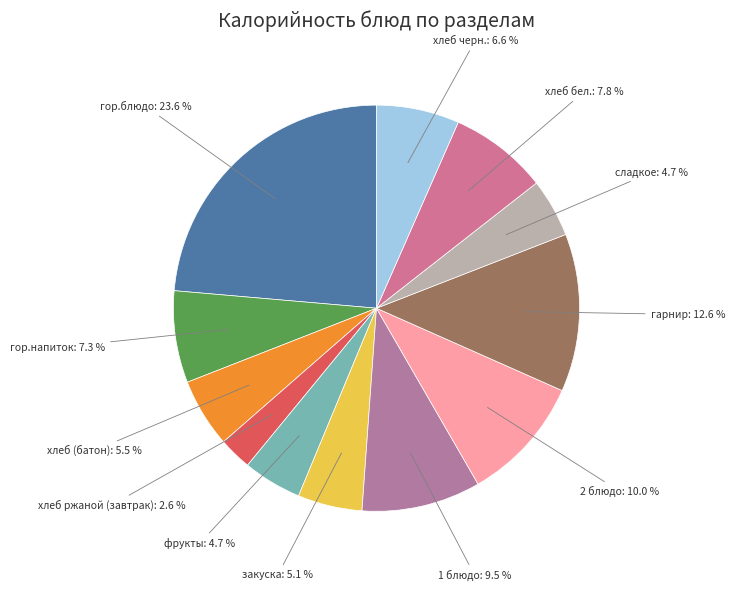

What percentage is NOT represented by хлеб черн.?

93.4%